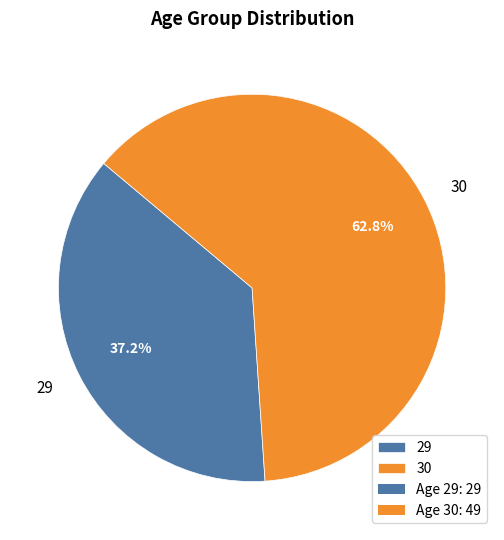

Rank the categories by value from lowest to highest.

29, 30